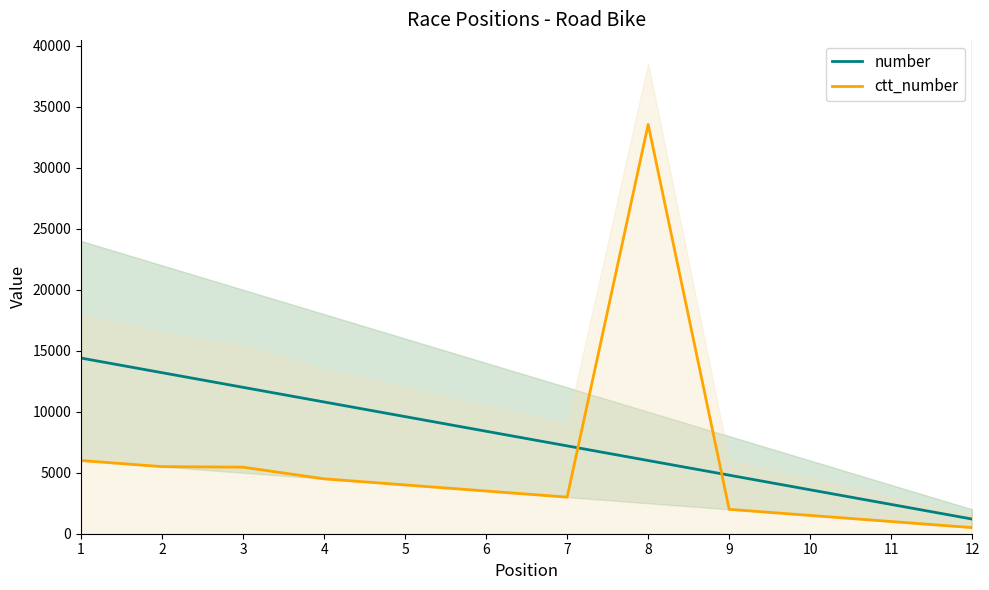

At which label does ctt_number reach its minimum?

12